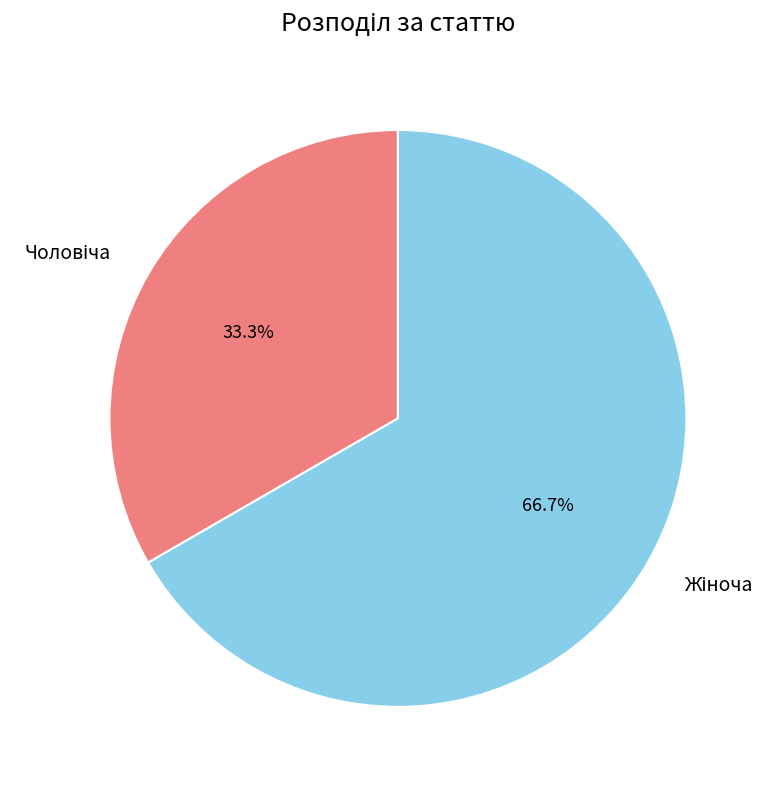

Is there any slice that represents more than half of the pie?

Yes